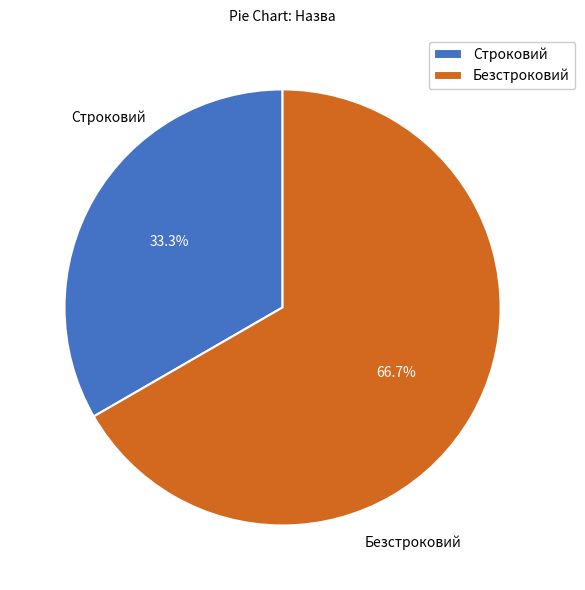

What is the ratio of the value at Безстроковий to the value at Строковий?

2.0